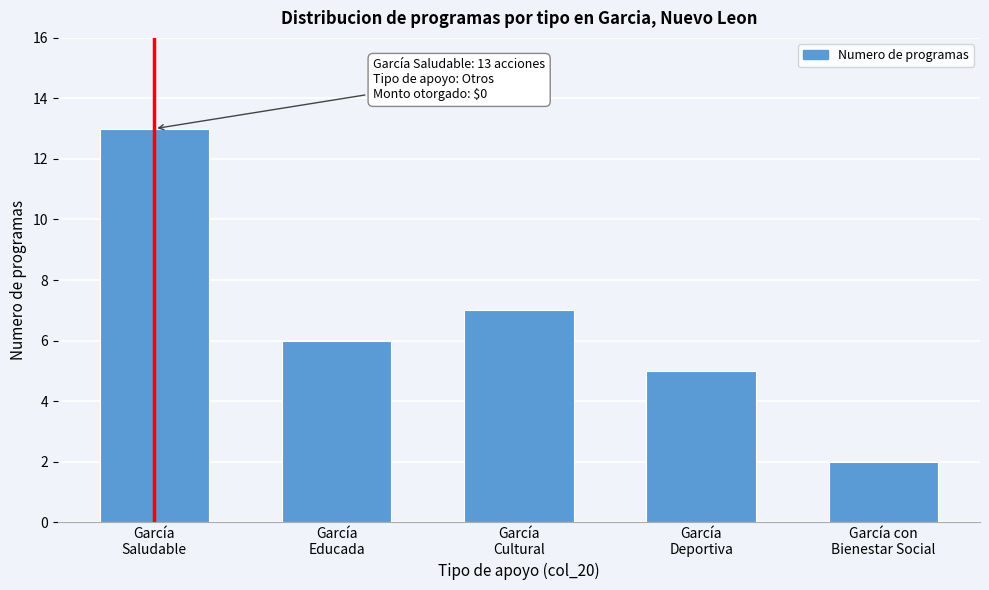

Reading left to right, what are all the values shown in this chart?

13	6	7	5	2